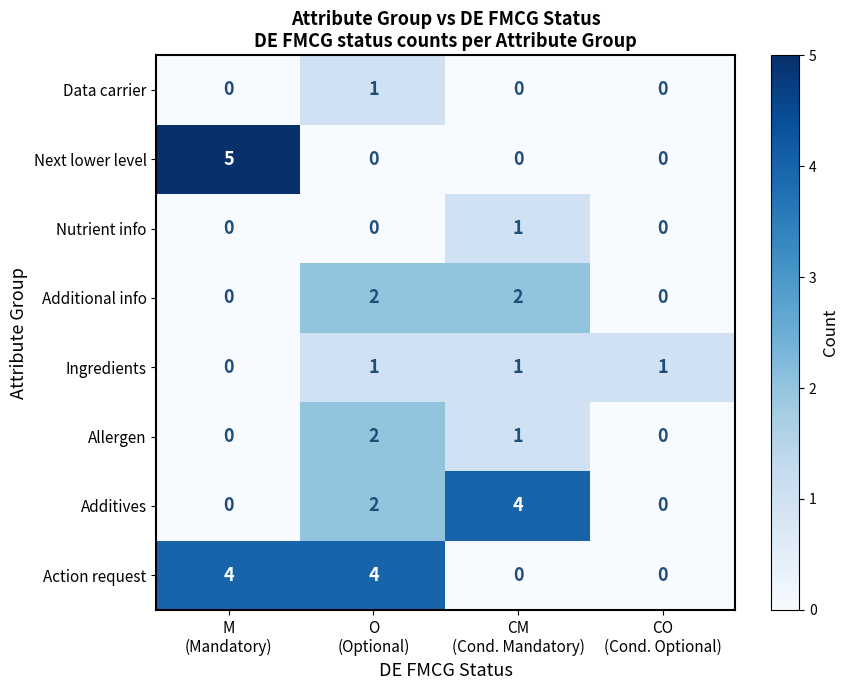

Which label corresponds to the largest value in the chart?

M
(Mandatory)